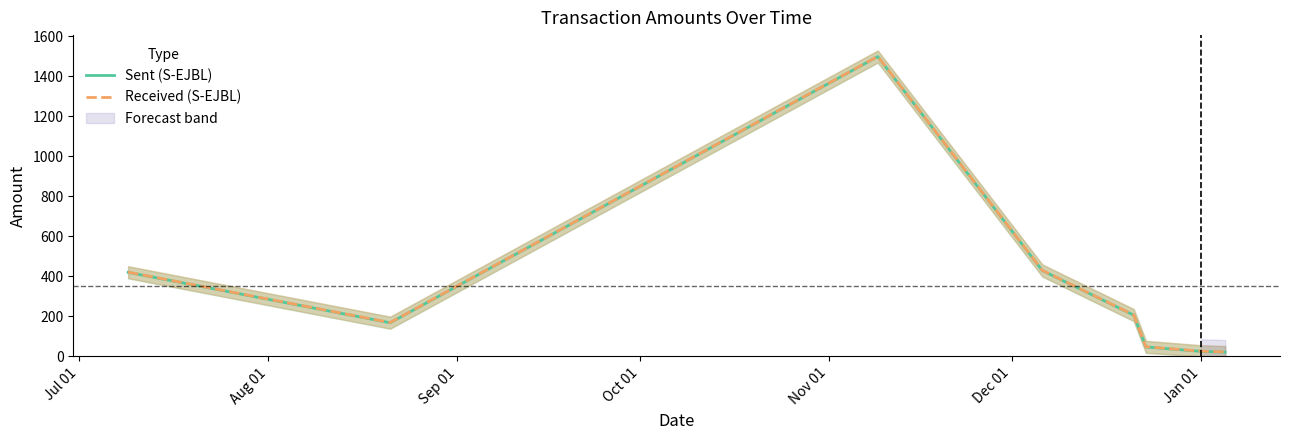

What is the maximum value for Sent (S-EJBL)?

1499